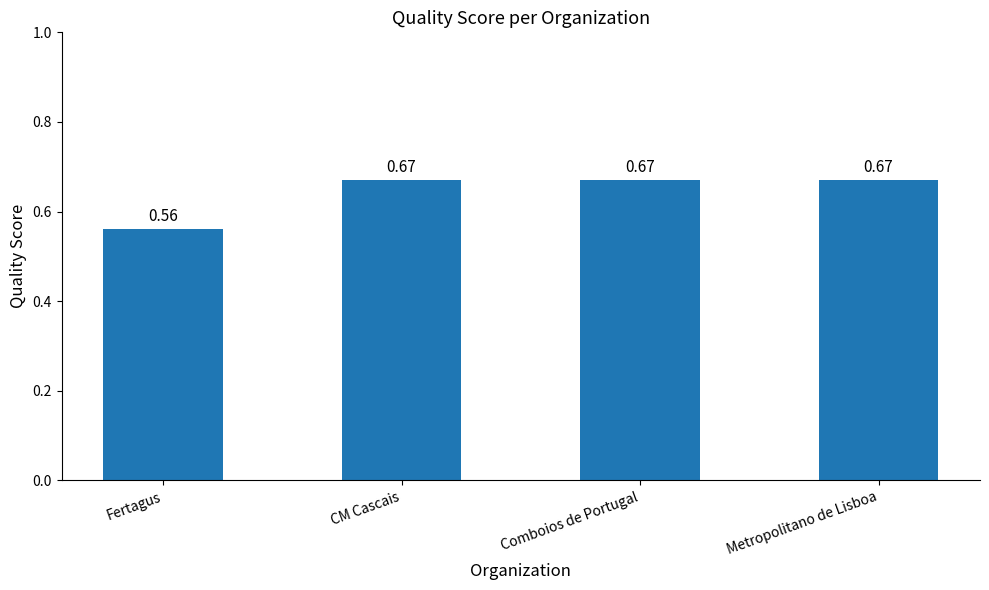

What is the sum of the values at Fertagus and Metropolitano de Lisboa?

1.2